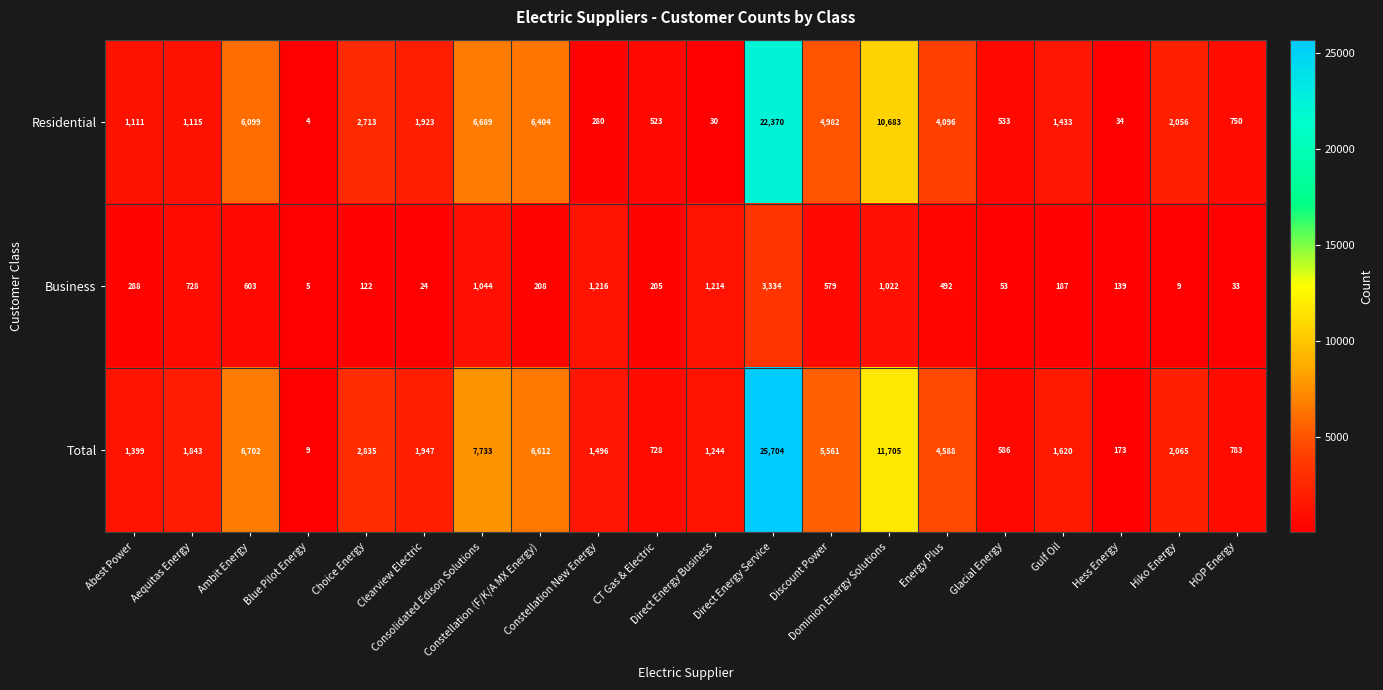

List the series in order of their peak value, lowest first.

Business, Residential, Total